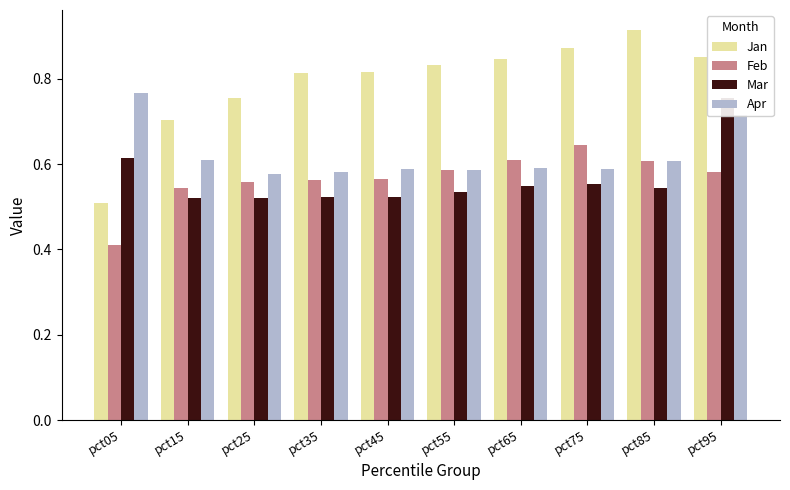

Rank the series at pct95 from highest to lowest value.

Jan, Mar, Apr, Feb